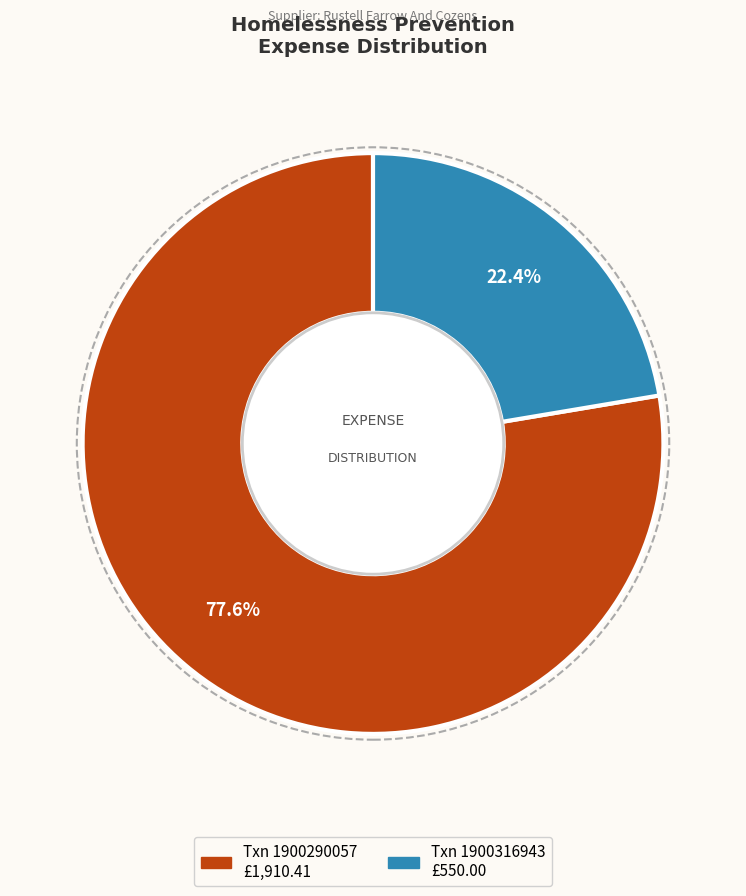

Is there any slice that represents more than half of the pie?

Yes